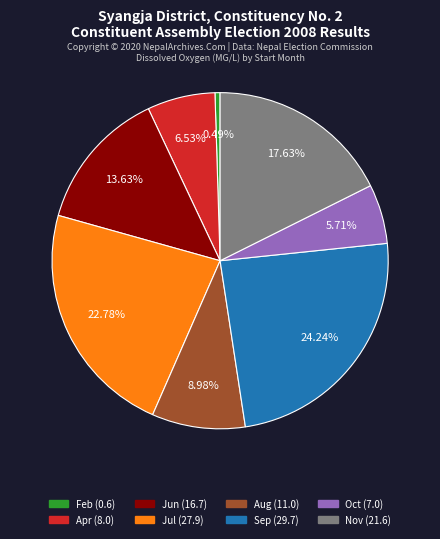

How many slices are in this pie chart?

8